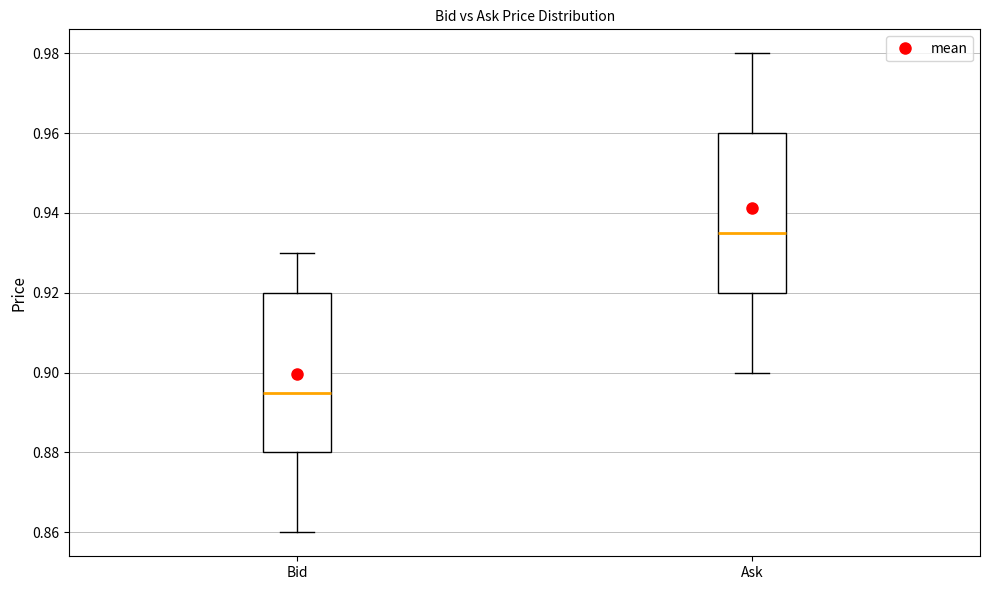

Which box's median line is the highest?

Ask